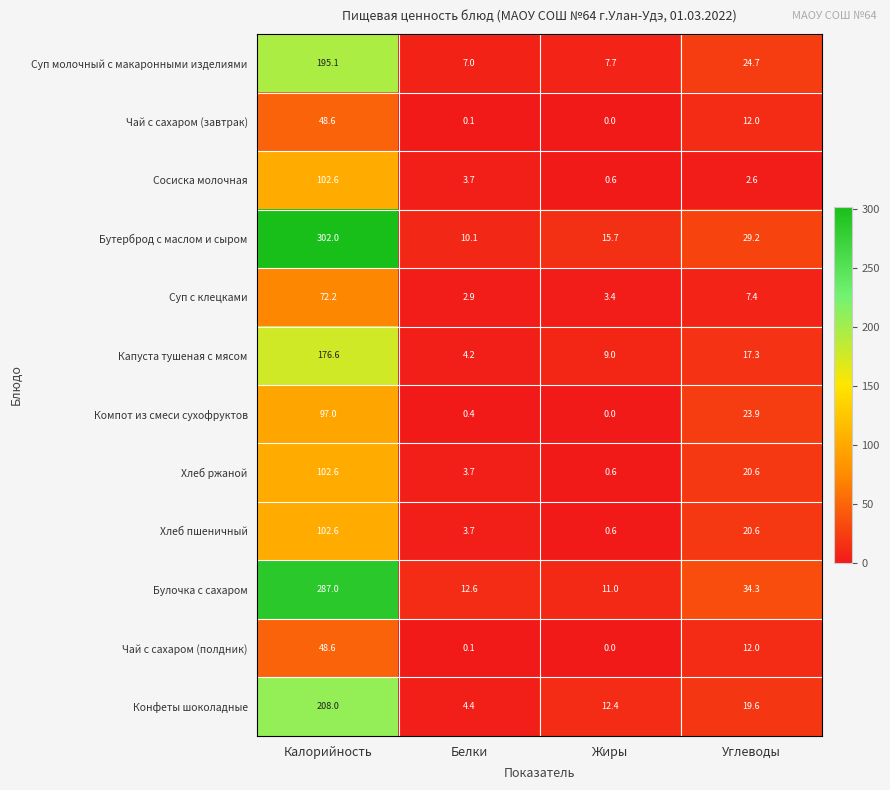

How many categories are shown in the chart?

4